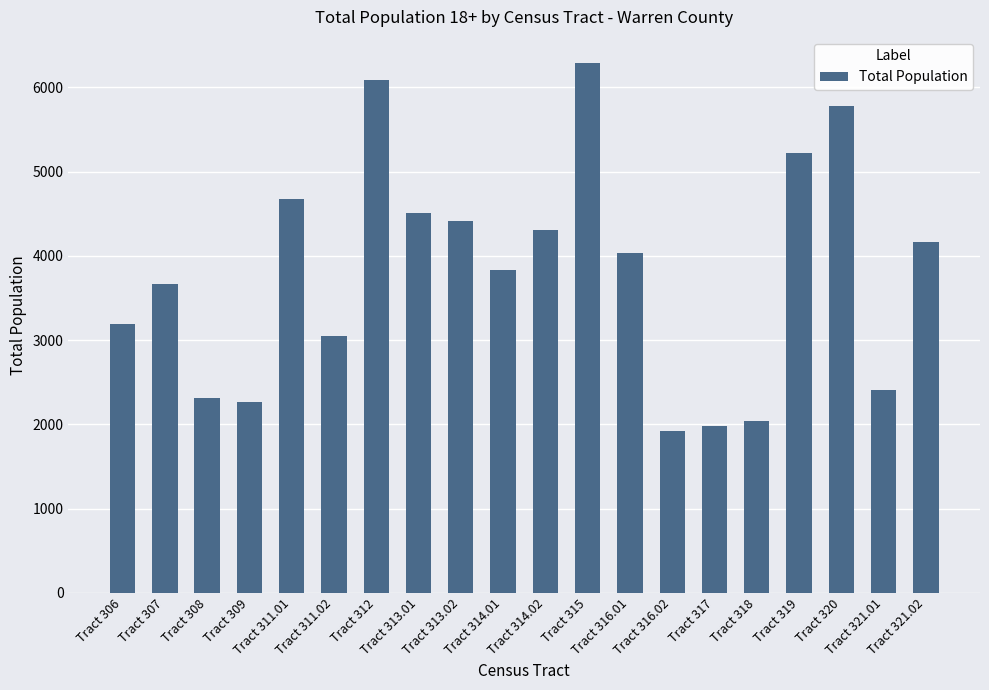

Reading left to right, what are all the values shown in this chart?

3186	3666	2307	2264	4676	3052	6091	4511	4417	3826	4303	6284	4034	1922	1983	2043	5225	5778	2406	4165